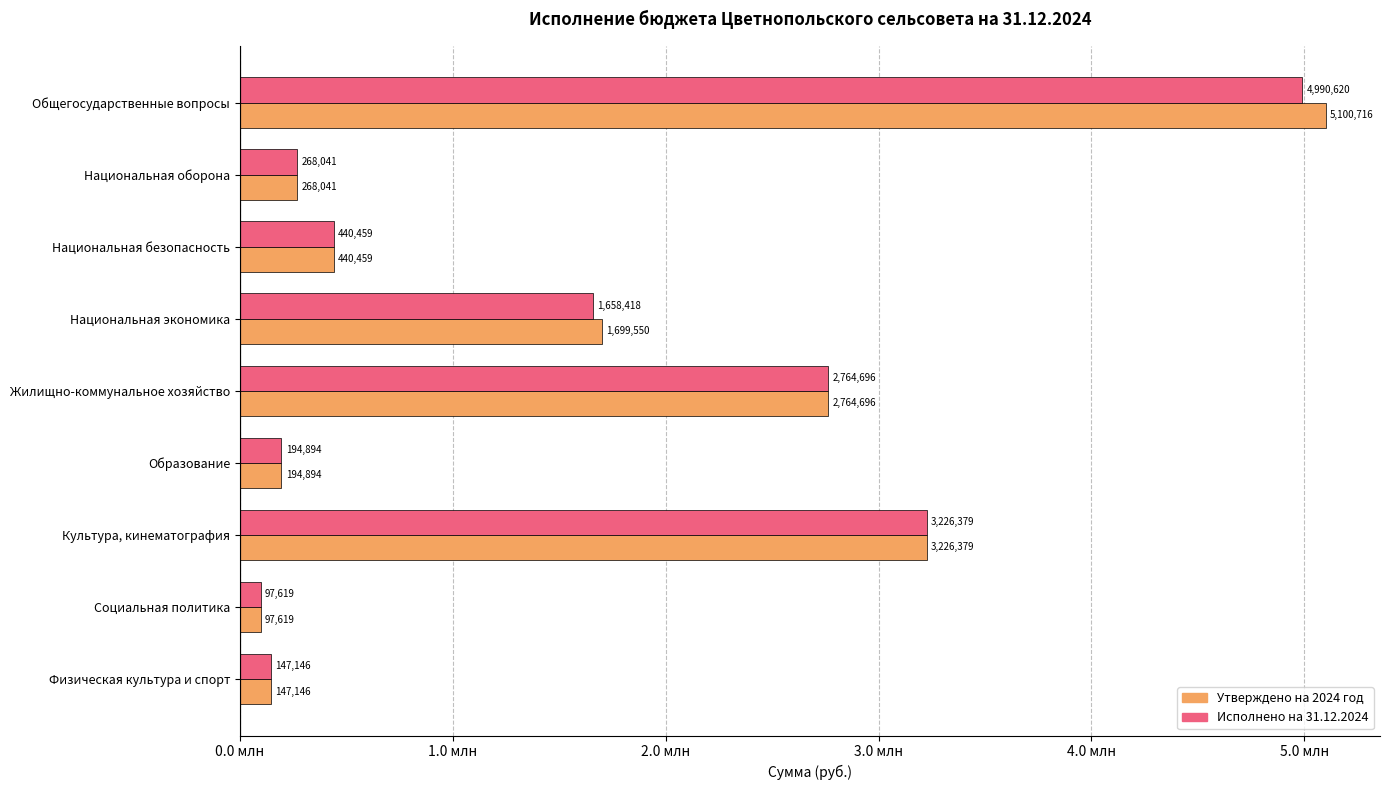

What are all the series names shown in the legend?

Утверждено на 2024 год, Исполнено на 31.12.2024